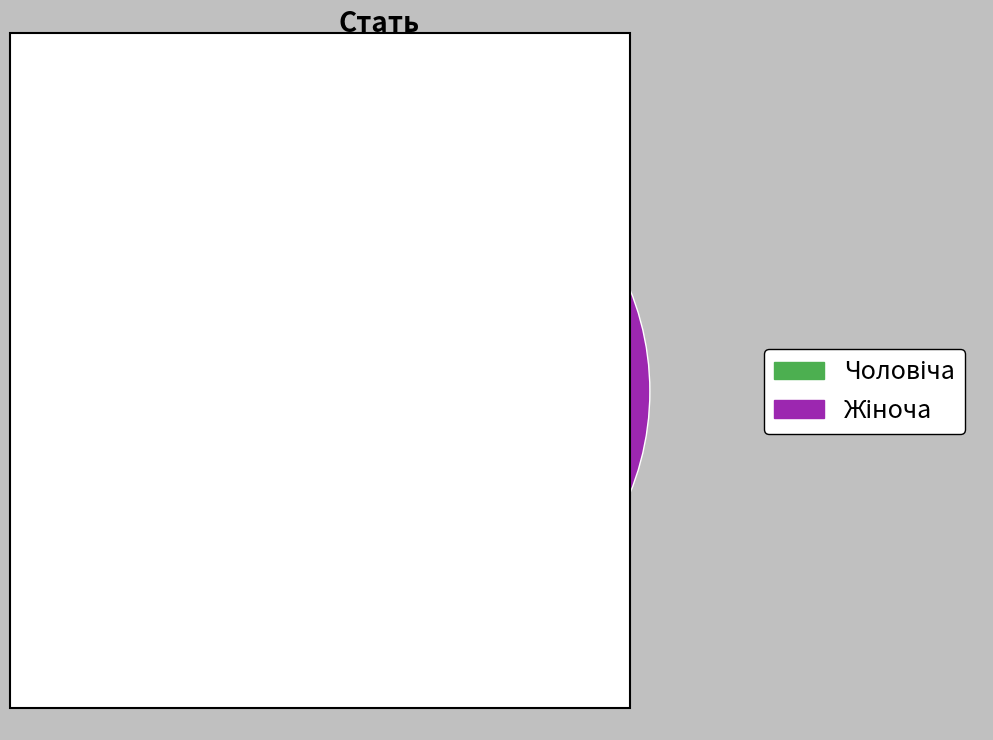

Is there a majority slice in this chart?

Yes